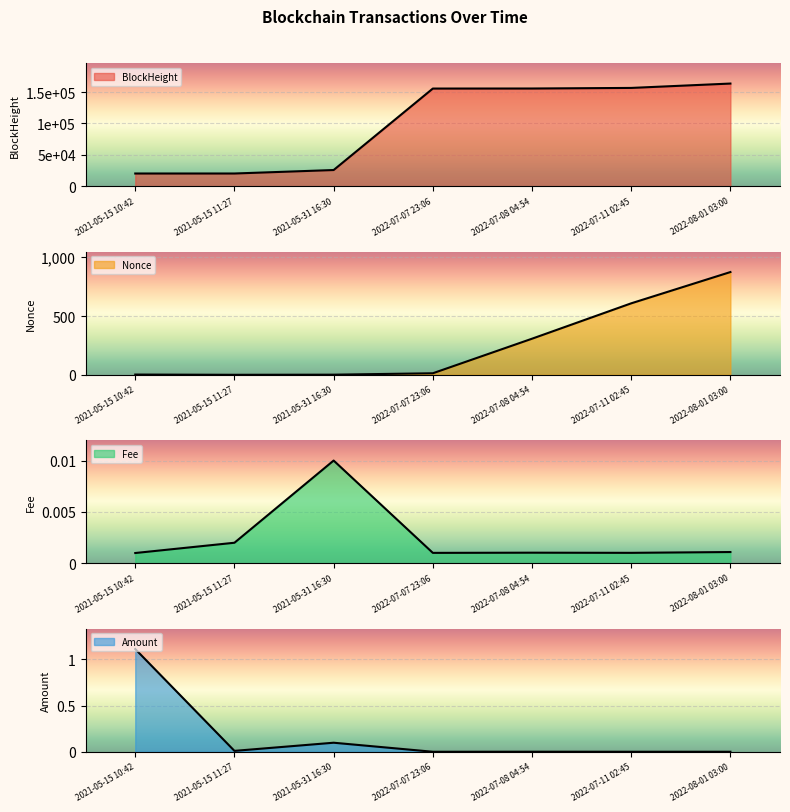

What is the difference between the maximum and minimum values in the Nonce series?

874.0